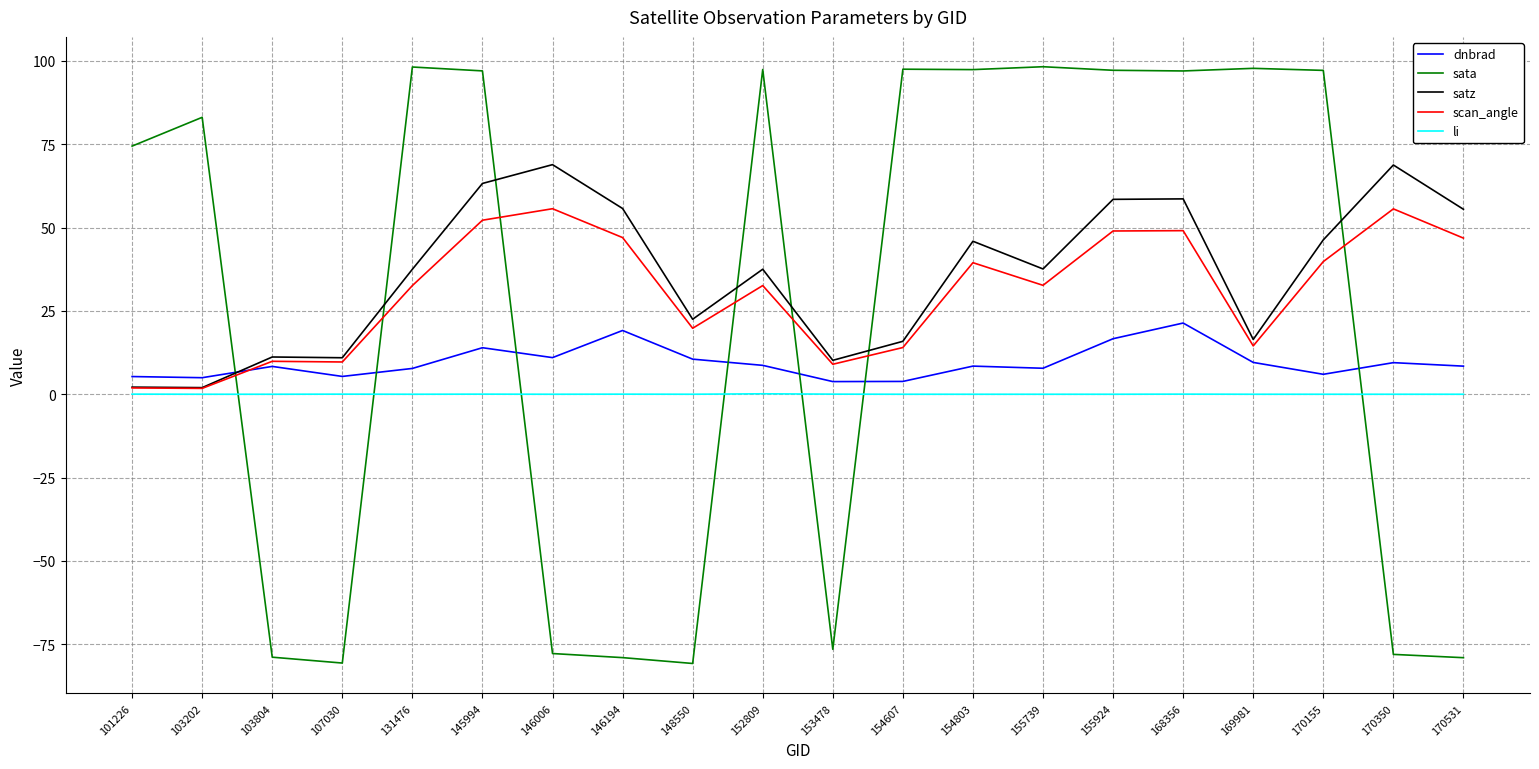

What is the spread (max minus min) of values at 170531?

134.5